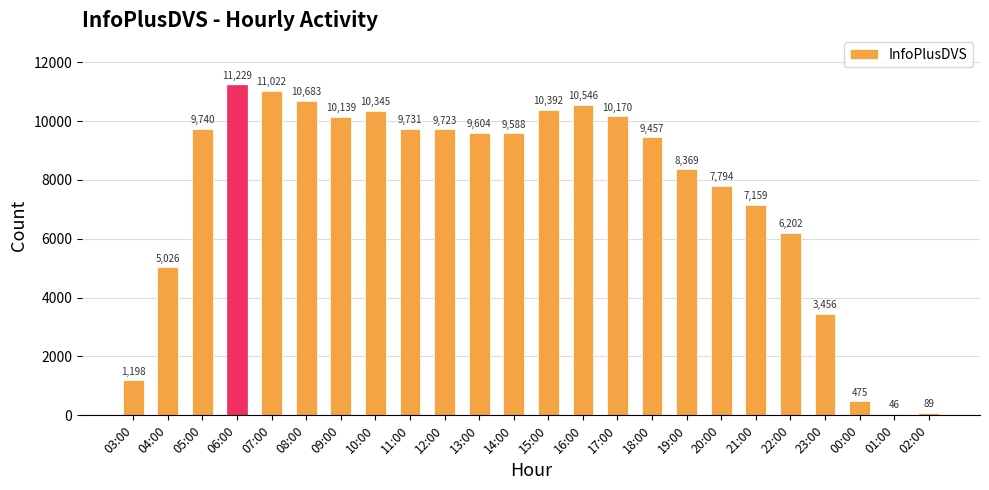

Reading left to right, transcribe all the data shown in this chart.

03:00=1198	04:00=5026	05:00=9740	06:00=11229	07:00=11022	08:00=10683	09:00=10139	10:00=10345	11:00=9731	12:00=9723	13:00=9604	14:00=9588	15:00=10392	16:00=10546	17:00=10170	18:00=9457	19:00=8369	20:00=7794	21:00=7159	22:00=6202	23:00=3456	00:00=475	01:00=46	02:00=89